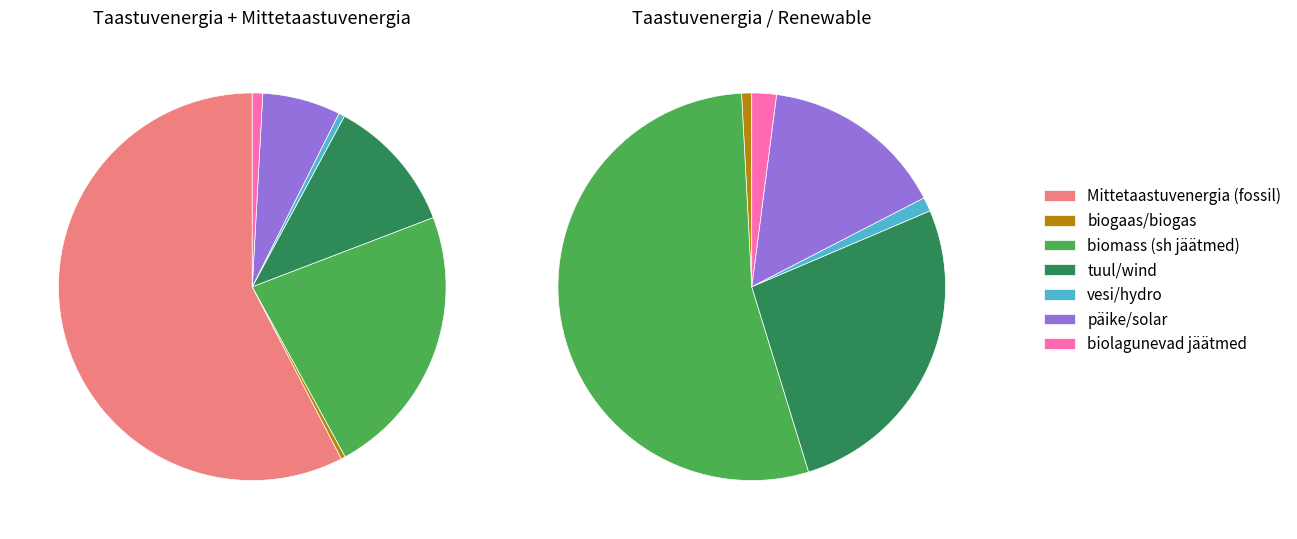

What is the majority slice?

Mittetaastuvenergia